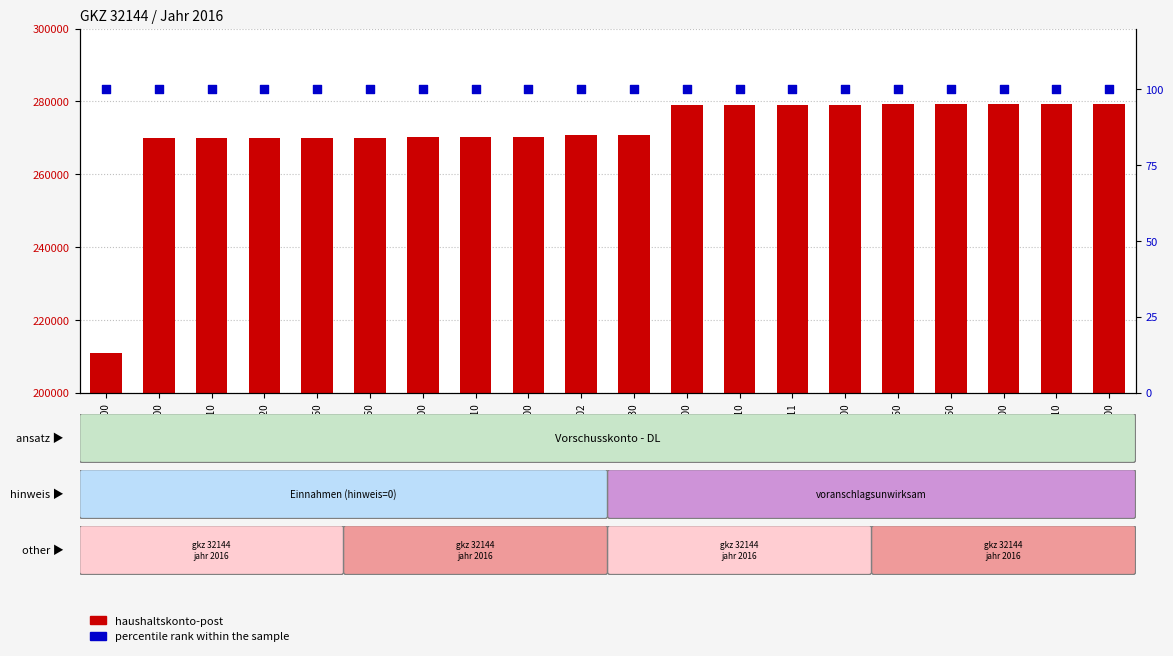

What are all the series names shown in the legend?

haushaltskonto-post, percentile rank within the sample